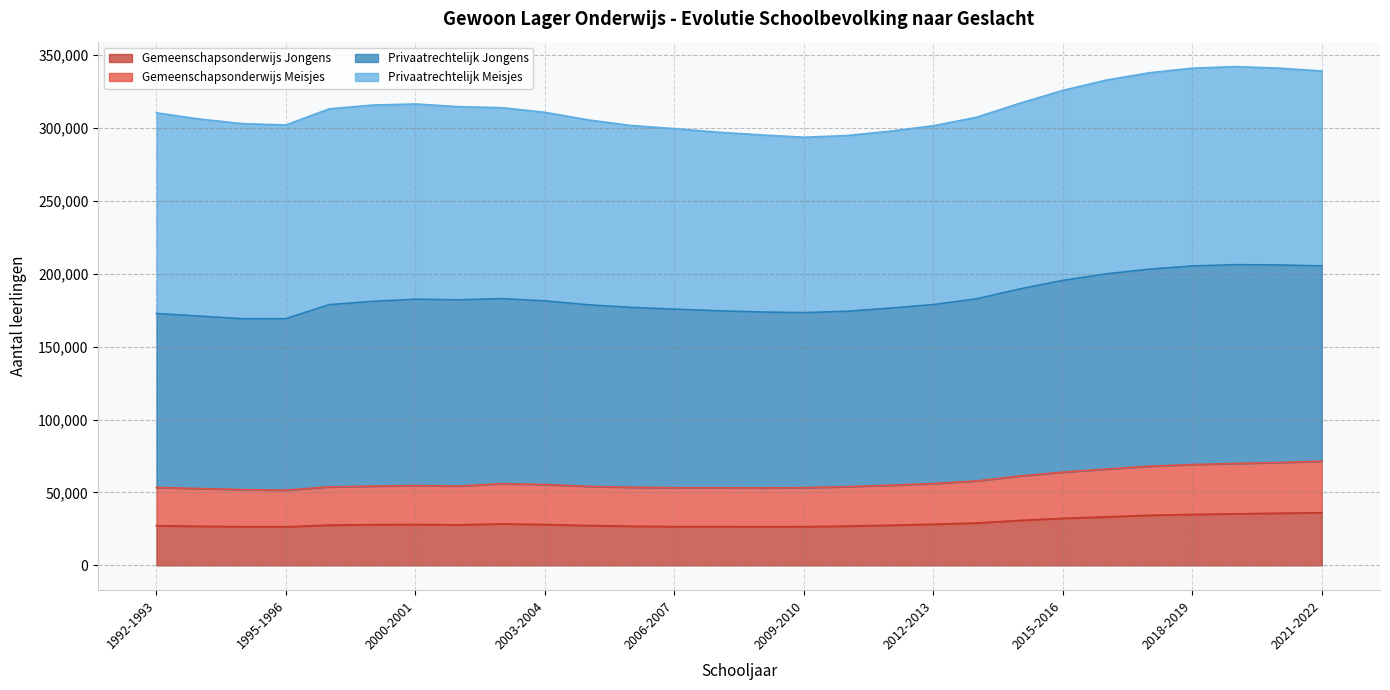

Which category has the lowest value across all series?

1995-1996